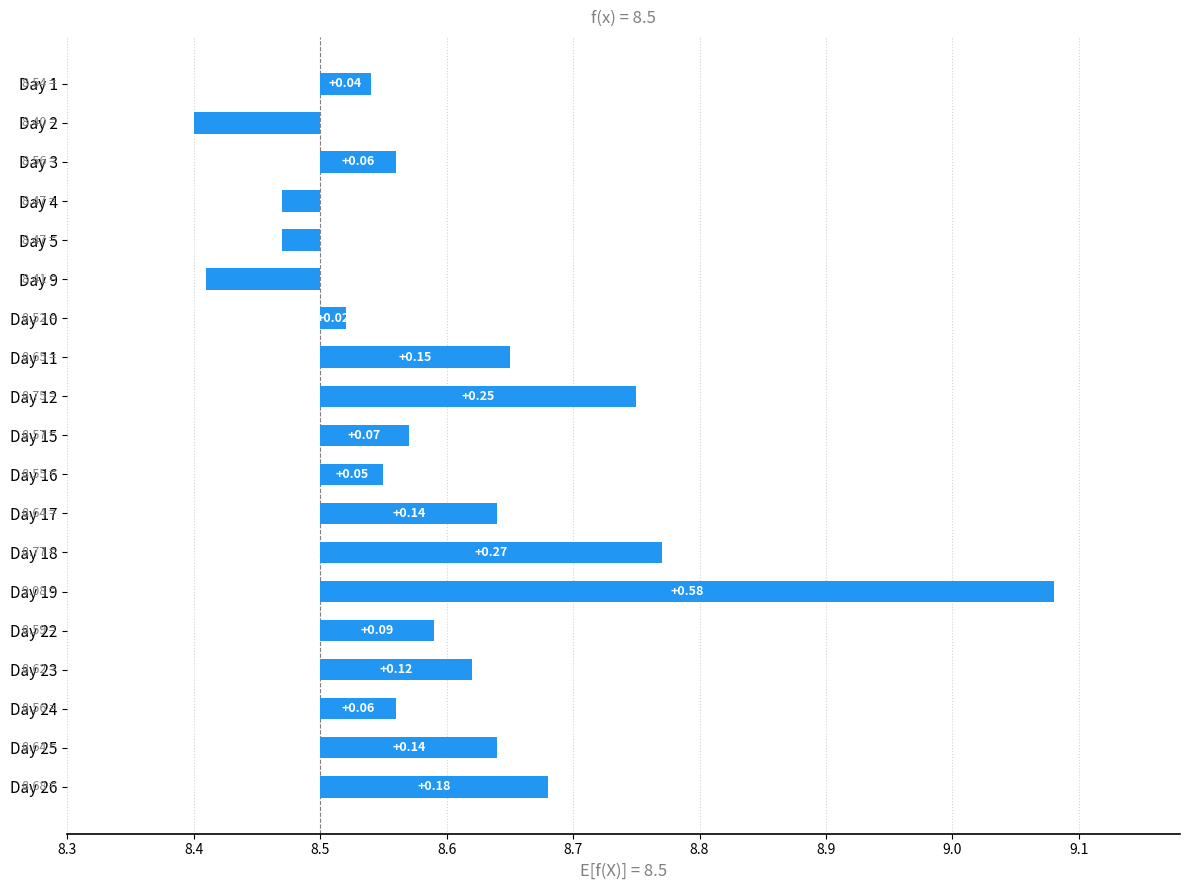

True or false: the data shows 8.4 at Day 2.

True